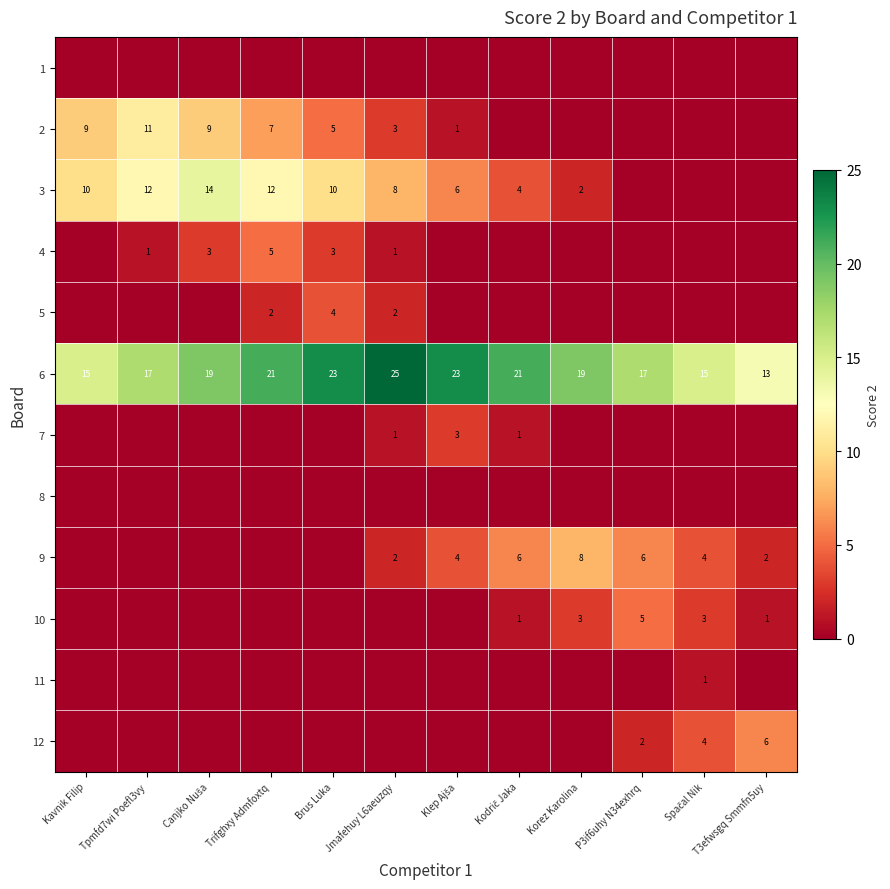

True or false: 9 has a value of 3 at T3efwsgq Smmfn5uy.

False